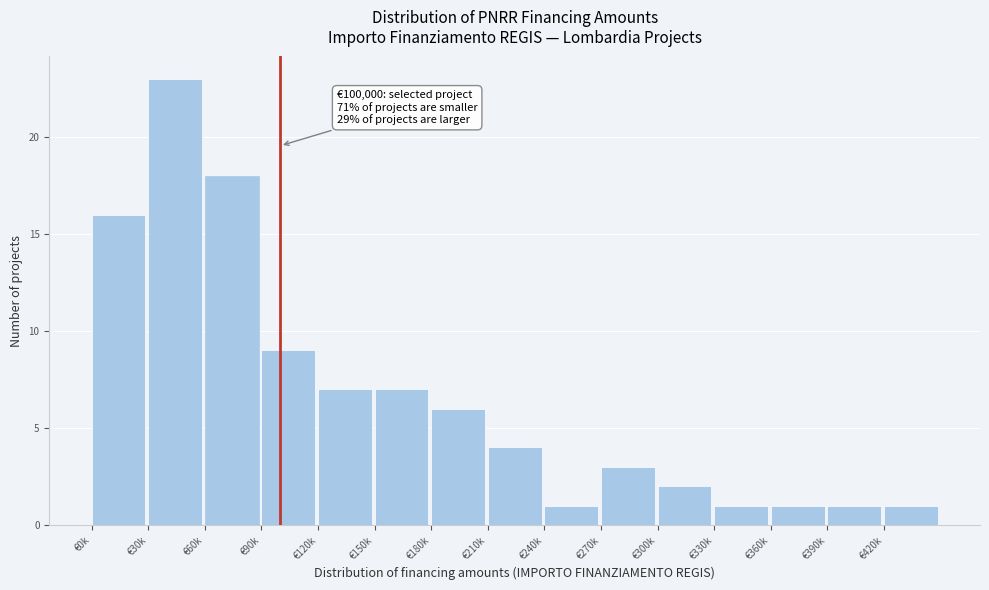

Reading left to right, what are all the values shown in this chart?

16	23	18	9	7	7	6	4	1	3	2	1	1	1	1